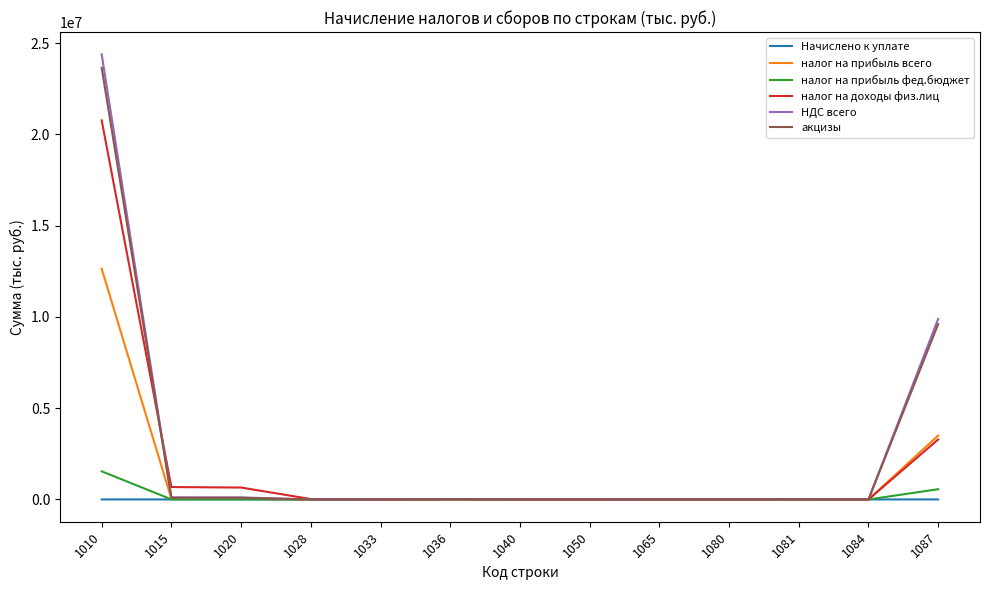

Where is НДС всего nearest to the value 12191290?

1087